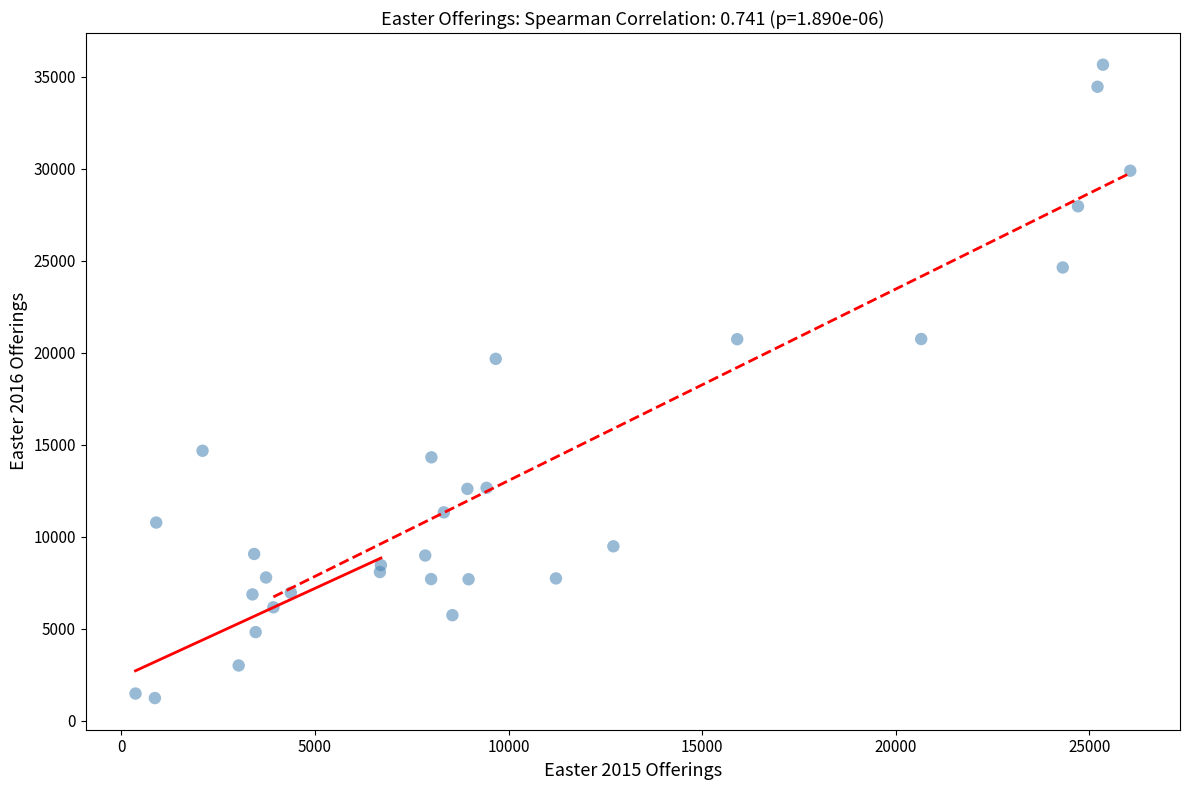

What Y value in the scatter plot is closest to 18446?

19671